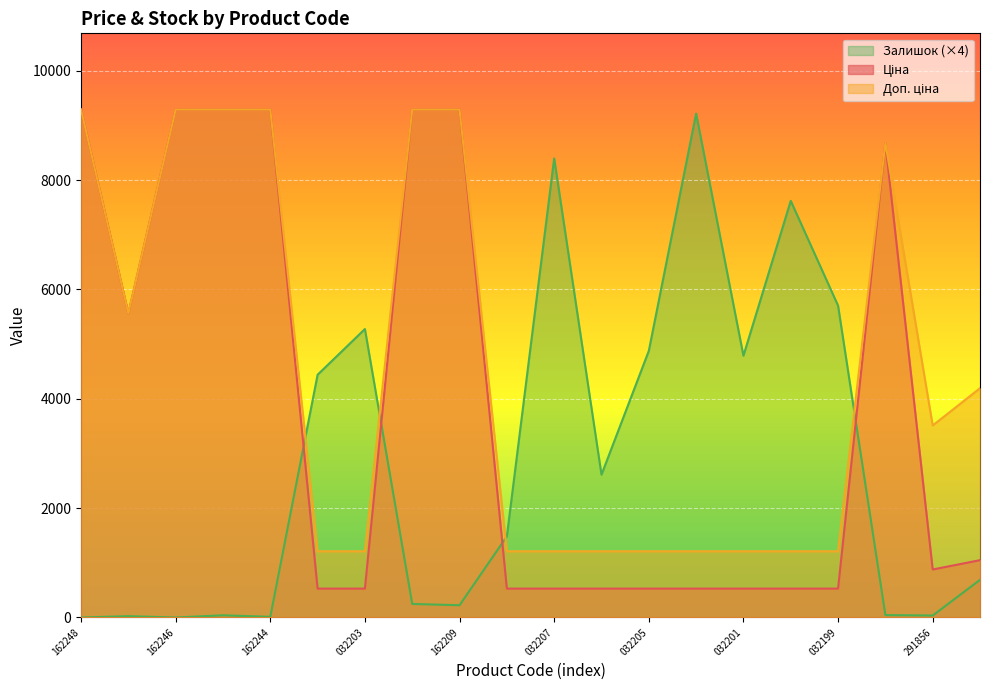

True or false: Доп. ціна and Залишок intersect in this chart.

True